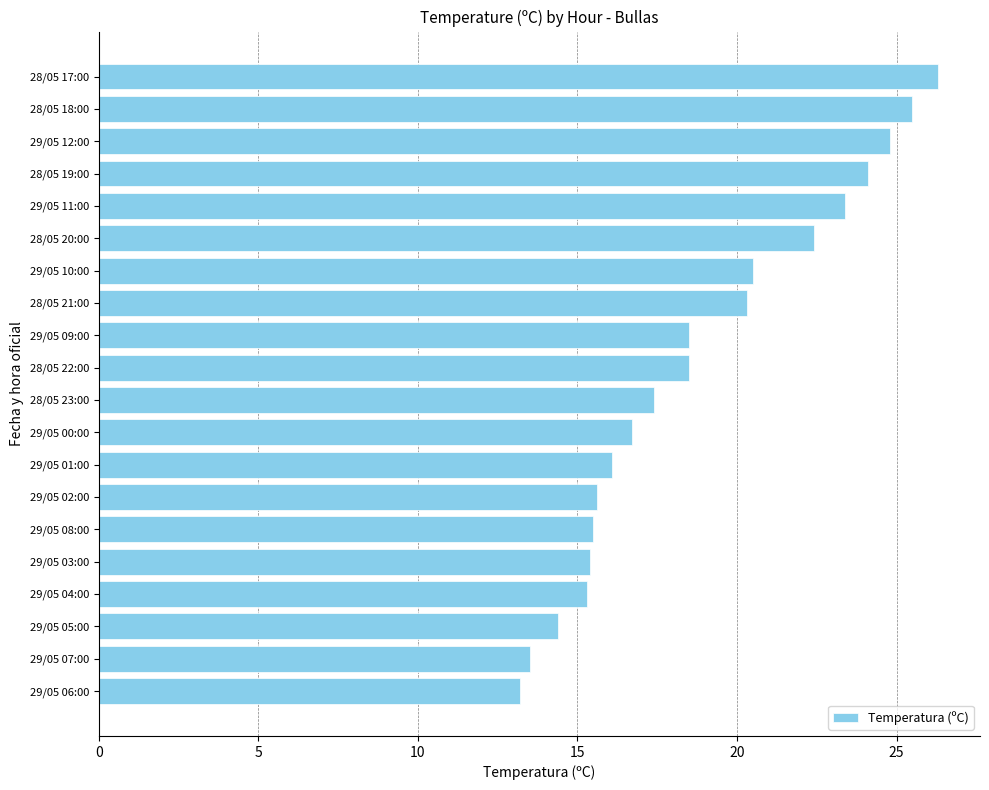

Which category has the highest value across all series?

28/05 17:00